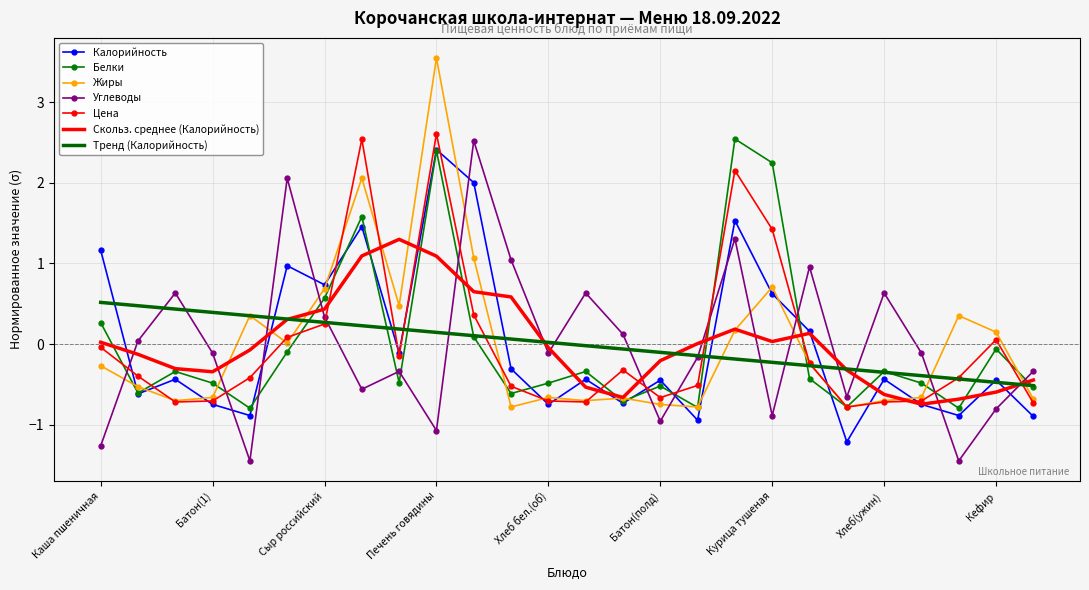

What is the minimum value for Белки?

-0.8